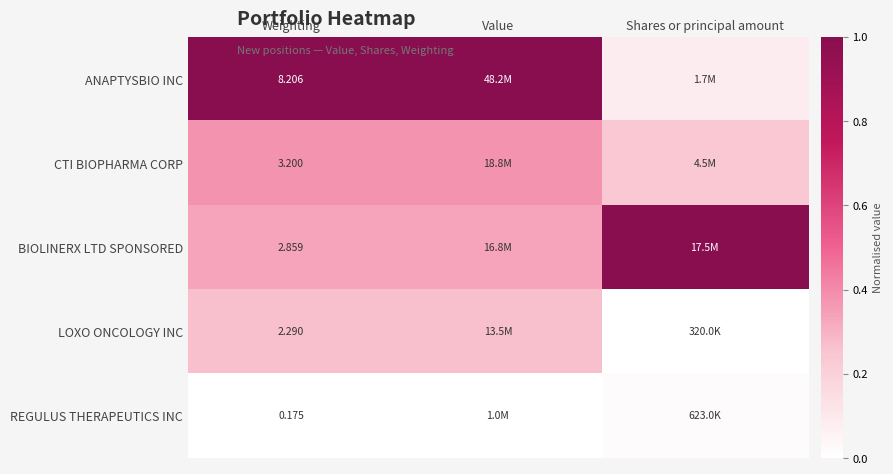

Rank the series by their average value, from highest to lowest.

ANAPTYSBIO INC, BIOLINERX LTD SPONSORED, CTI BIOPHARMA CORP, LOXO ONCOLOGY INC, REGULUS THERAPEUTICS INC